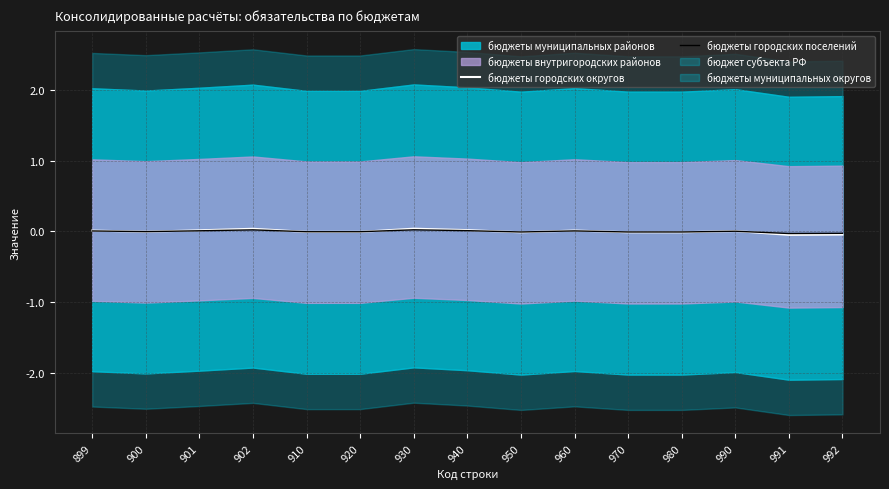

The value of бюджеты городских округов at 930 is 0.0. True or false?

True